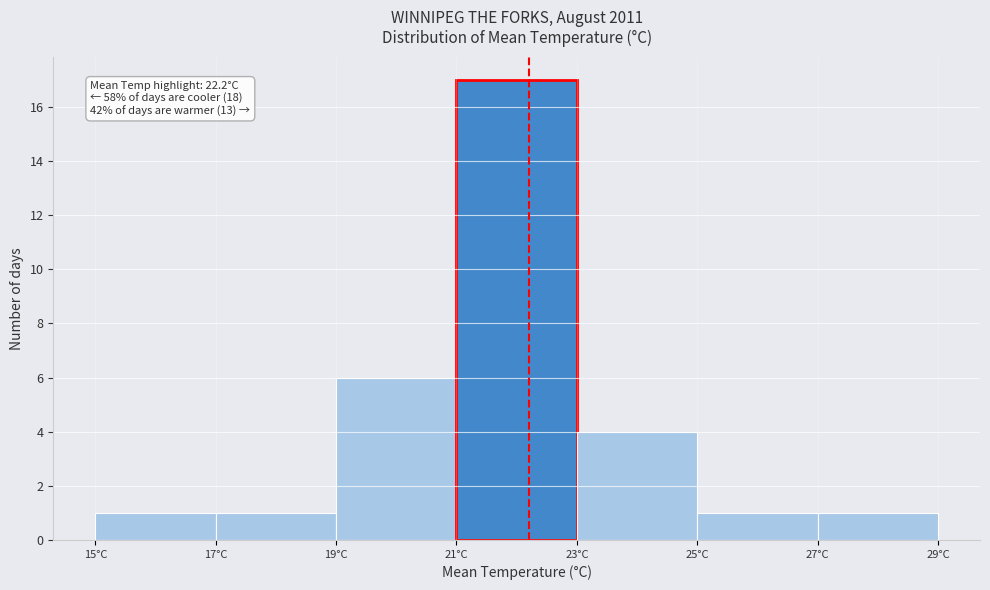

Which range on the x-axis has the tallest bar?

21 to 23